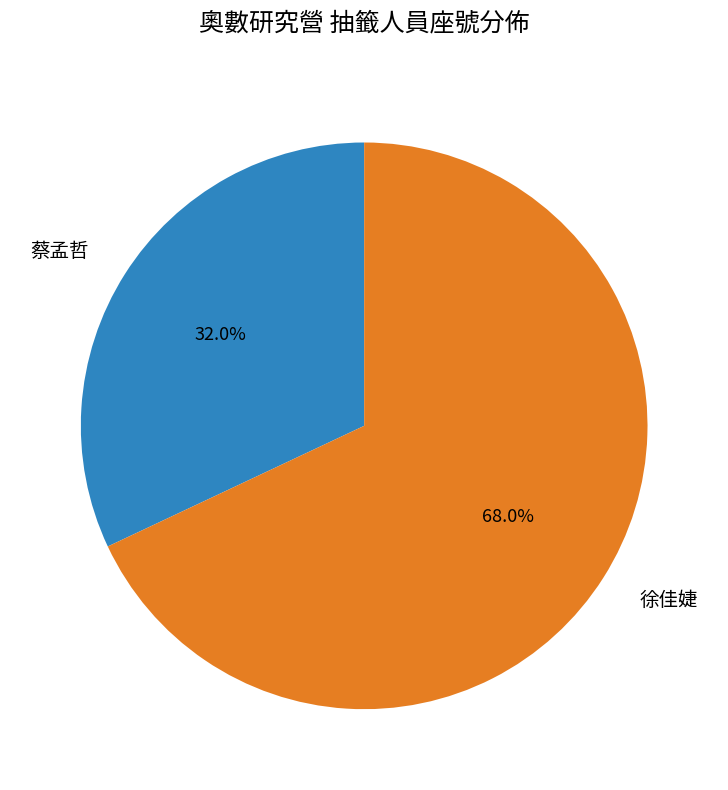

What is the ratio of the value at 徐佳婕 to the value at 蔡孟哲?

2.1